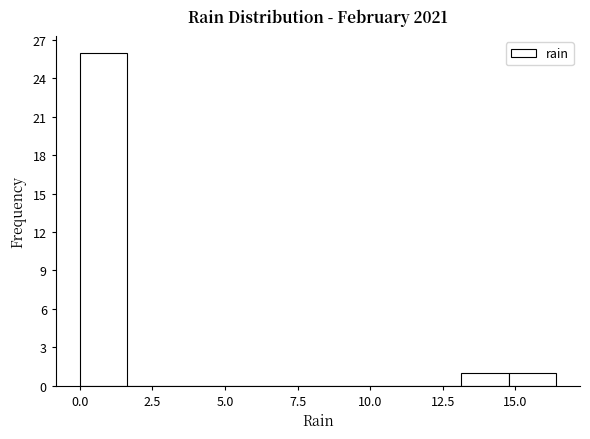

Read against the x-axis, roughly where is the centre of the tallest bar?

1.0